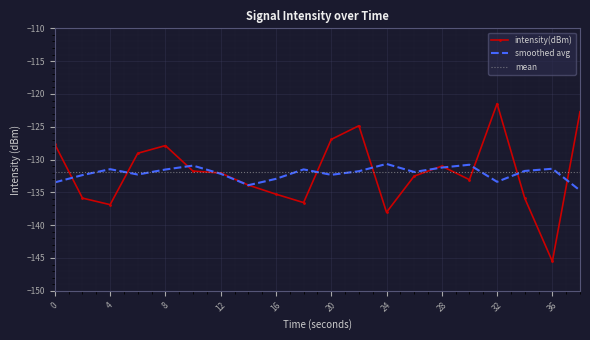

The value of smoothed avg at 36 is -226.2. True or false?

False